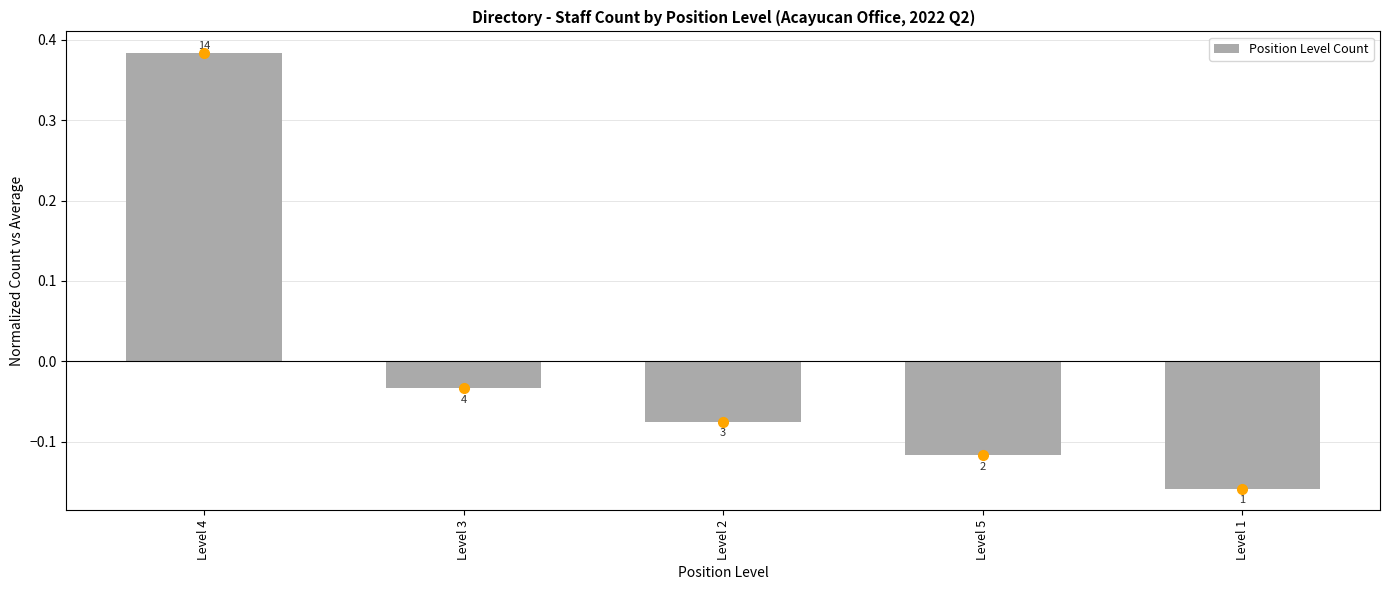

What is the change in value from Level 2 to Level 1?

-0.1